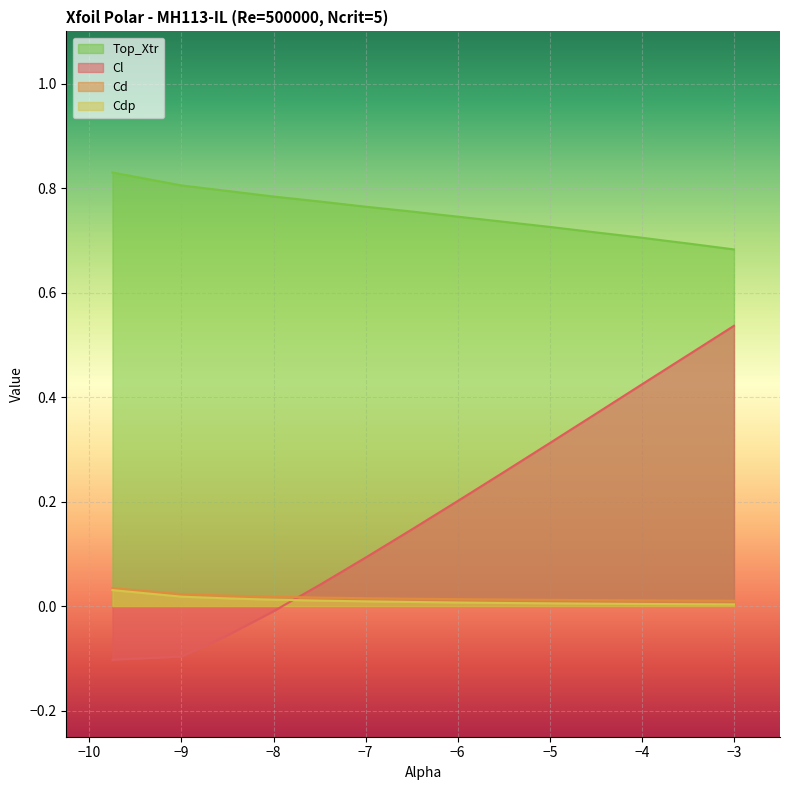

True or false: Cdp has a value of 0.0 at -5.5.

False